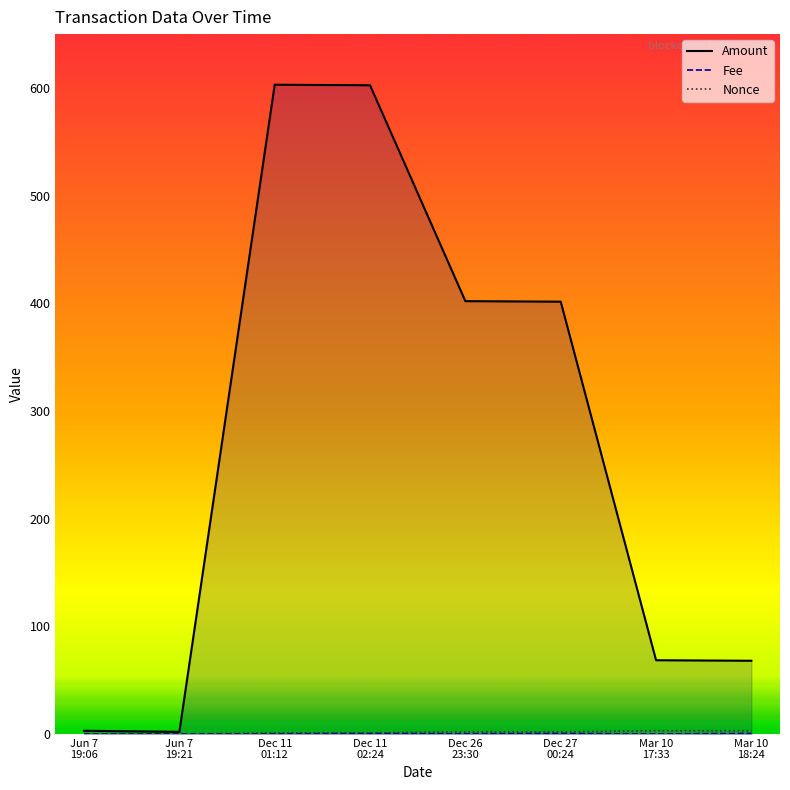

True or false: Amount and Fee cross at least once.

False